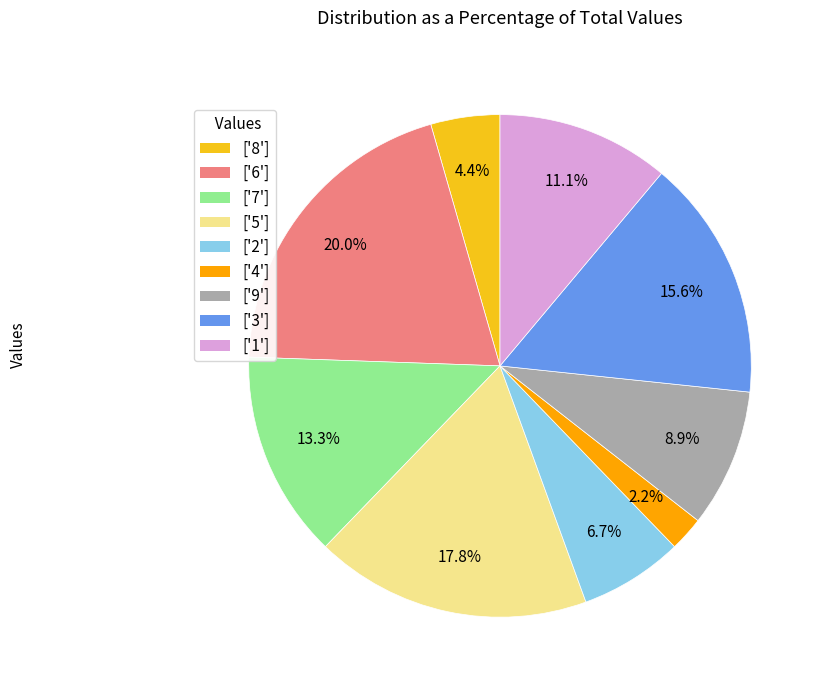

How many slices are in this pie chart?

9